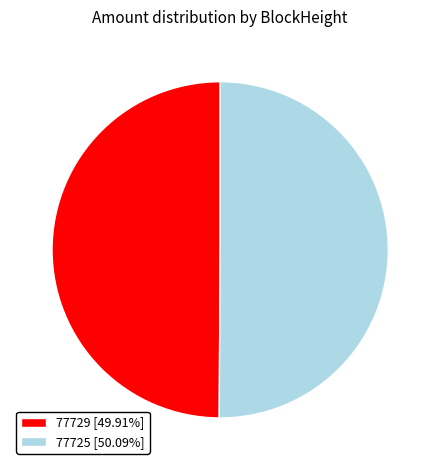

Approximately how many times larger is the value at 77729 [49.91%] compared to 77725 [50.09%]?

1.0